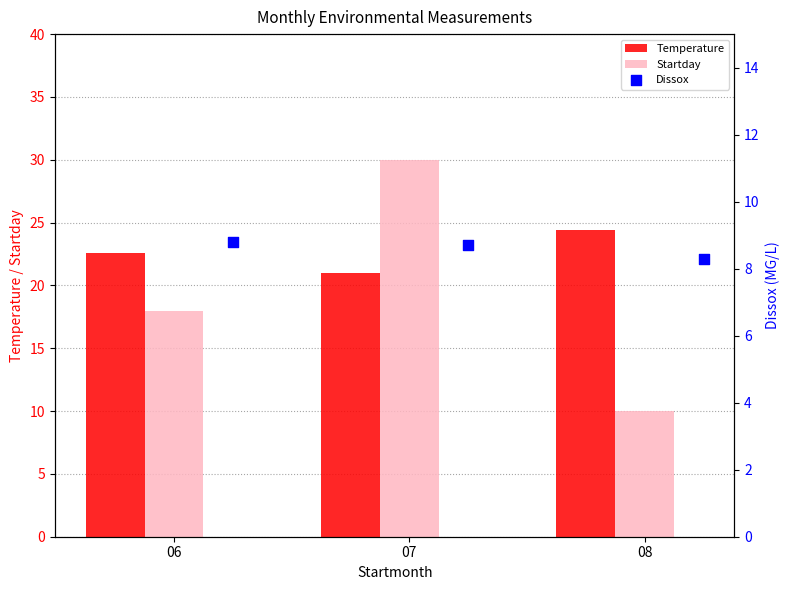

Which series has the largest Y range (max minus min)?

Startday